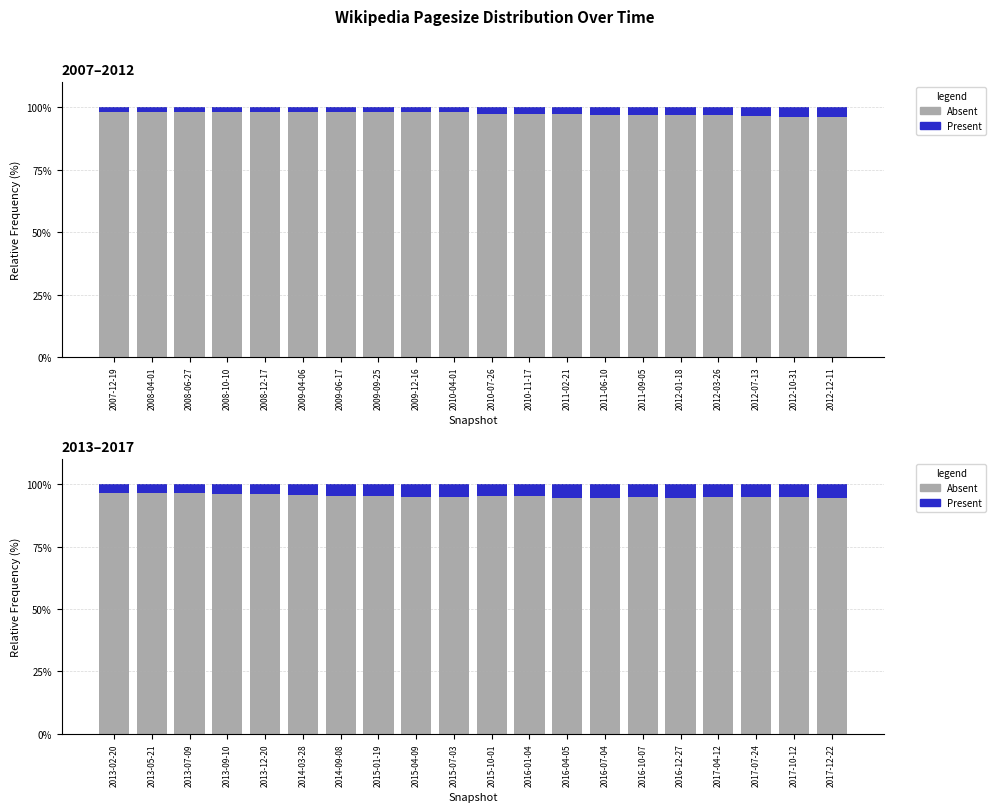

What is the total value across all series at 2014-09-08?

100.0